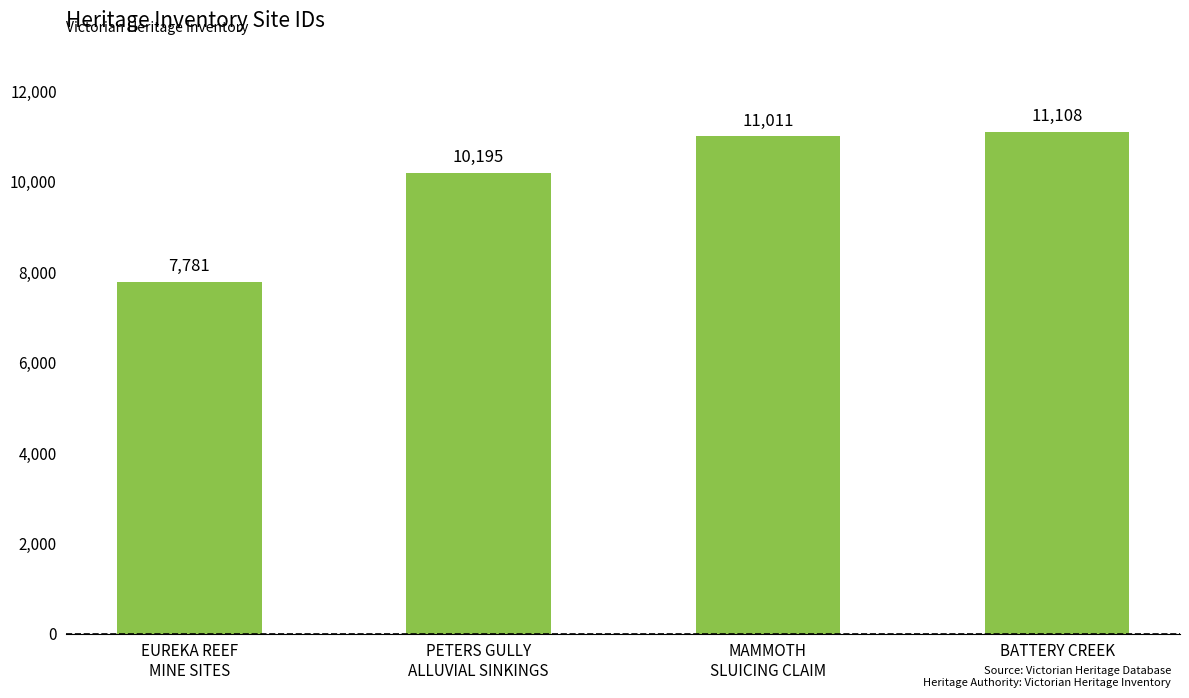

The chart shows a value of 11108 at BATTERY CREEK. True or false?

True